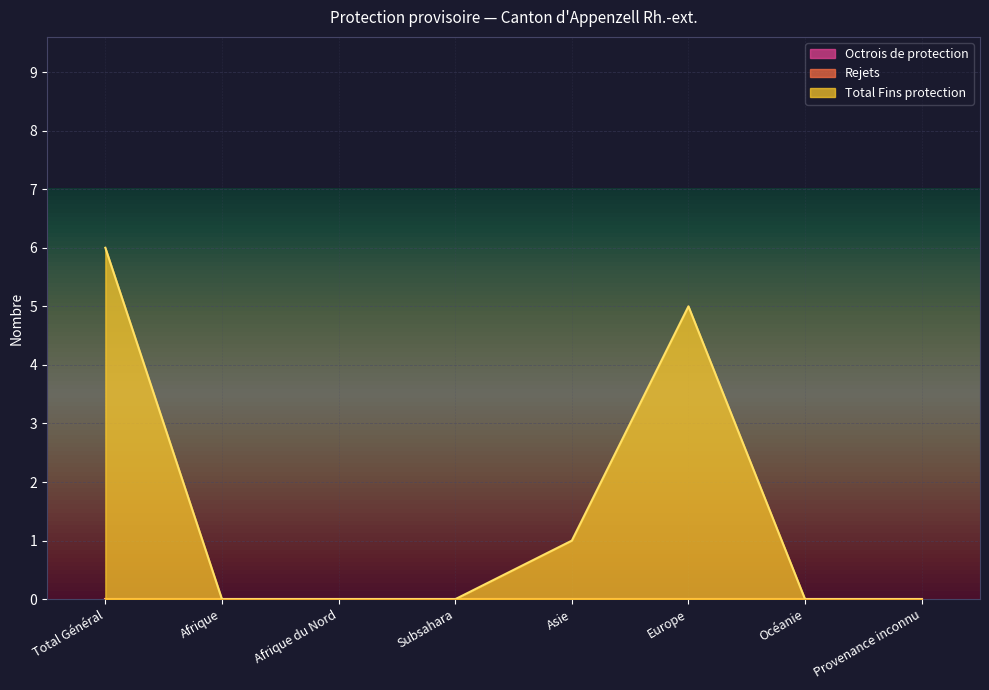

Which has a higher value, Afrique or Europe?

Afrique